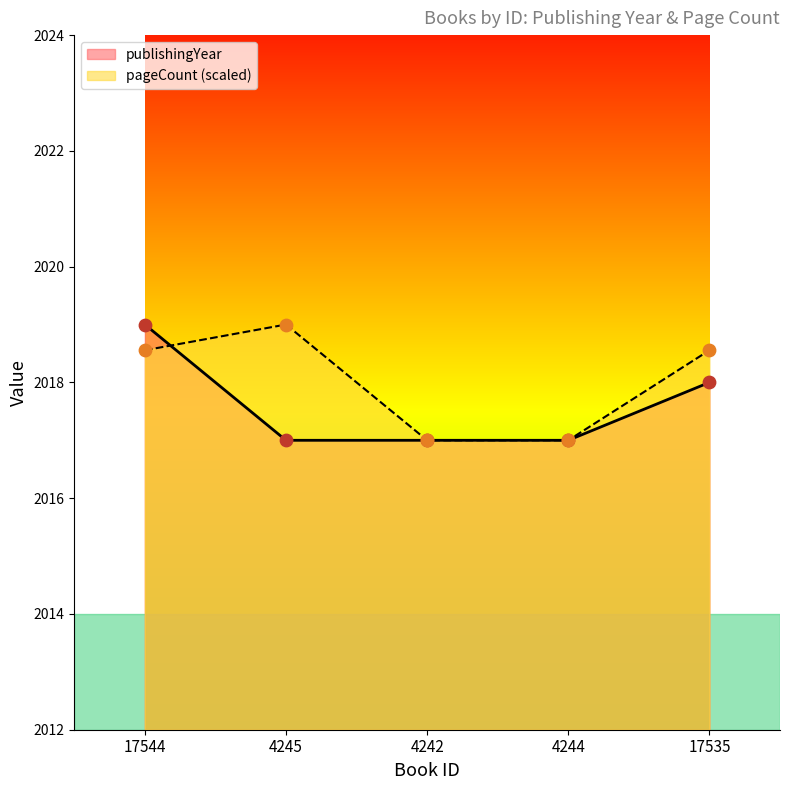

At how many categories does at least one series exceed 2018?

3